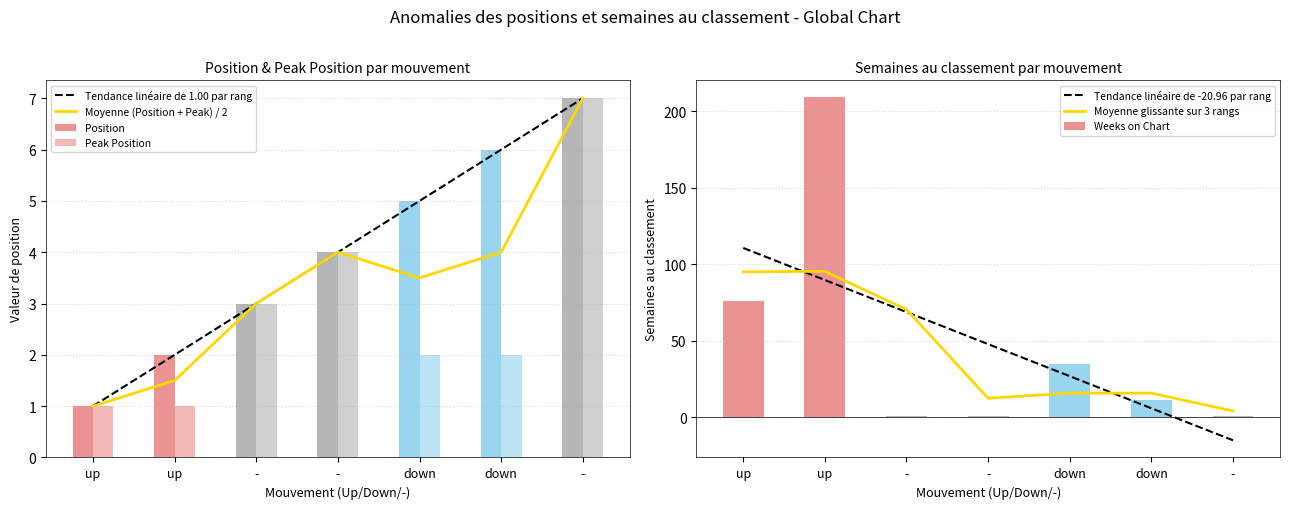

The value of Peak Position at up is 1.8. True or false?

False